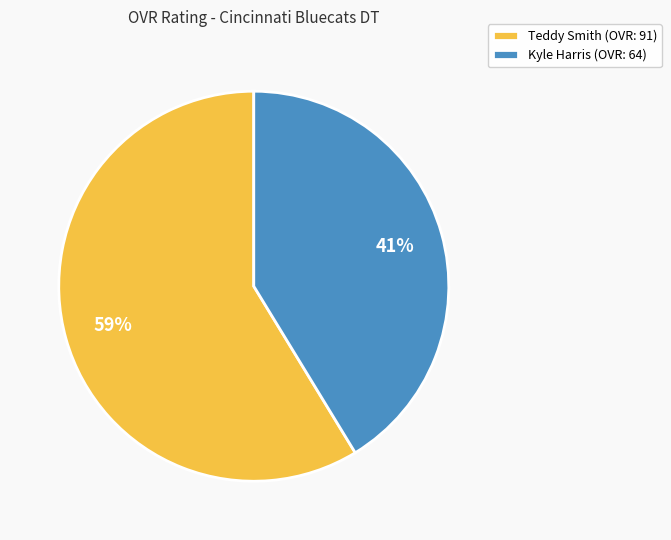

Which has a higher value, Teddy Smith or Kyle Harris?

Teddy Smith